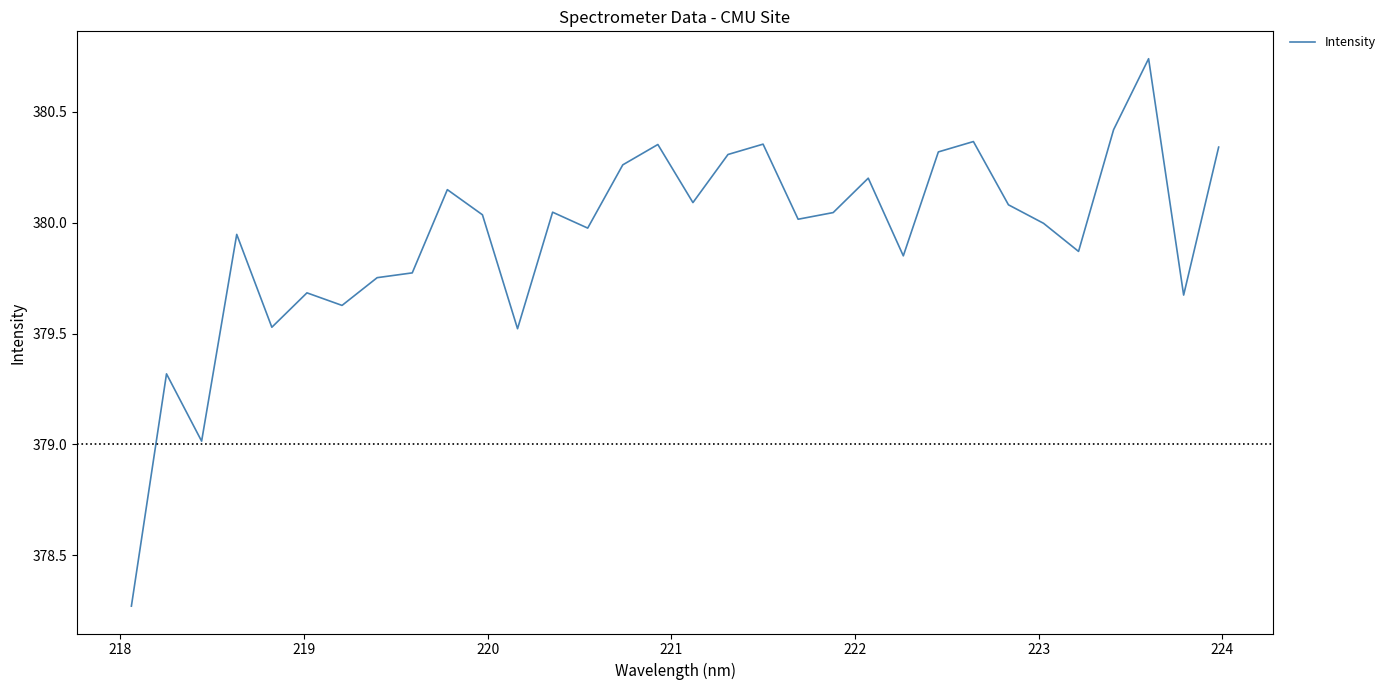

What is the difference between the maximum and minimum values?

2.5